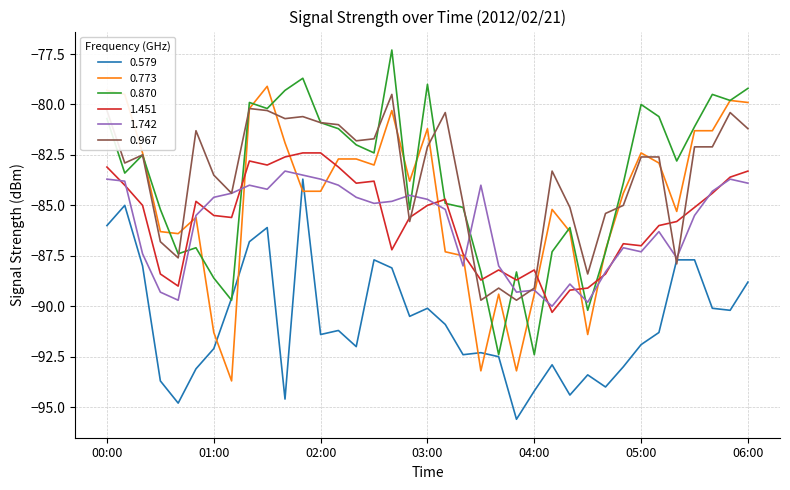

Reading left to right, extract all data points from this chart.

0.579: -86.0	-85.0	-88.0	-93.7	-94.8	-93.1	-92.1	-89.6	-86.8	-86.1	-94.6	-83.7	-91.4	-91.2	-92.0	-87.7	-88.1	-90.5	-90.1	-90.9	-92.4	-92.3	-92.5	-95.6	-94.2	-92.9	-94.4	-93.4	-94.0	-93.0	-91.9	-91.3	-87.7	-87.7	-90.1	-90.2	-88.8
0.773: -79.3	-79.5	-82.4	-86.3	-86.4	-85.6	-91.3	-93.7	-80.2	-79.1	-81.9	-84.3	-84.3	-82.7	-82.7	-83.0	-80.3	-83.8	-81.2	-87.3	-87.5	-93.2	-89.4	-93.2	-89.4	-85.2	-86.3	-91.4	-87.2	-84.4	-82.4	-82.9	-85.3	-81.3	-81.3	-79.8	-79.9
0.870: -80.7	-83.4	-82.5	-85.2	-87.4	-87.1	-88.6	-89.7	-79.9	-80.2	-79.3	-78.7	-80.9	-81.2	-82.0	-82.4	-77.3	-85.2	-79.0	-84.9	-85.1	-88.3	-92.4	-88.3	-92.4	-87.3	-86.1	-90.2	-87.3	-83.9	-80.0	-80.6	-82.8	-81.1	-79.5	-79.8	-79.2
1.451: -83.1	-84.0	-85.0	-88.4	-89.0	-84.8	-85.5	-85.6	-82.8	-83.0	-82.6	-82.4	-82.4	-83.1	-83.9	-83.8	-87.2	-85.6	-85.0	-84.7	-87.4	-88.7	-88.2	-88.7	-88.2	-90.3	-89.2	-89.1	-88.4	-86.9	-87.0	-86.0	-85.8	-85.1	-84.4	-83.6	-83.3
1.742: -83.7	-83.8	-87.4	-89.3	-89.7	-85.5	-84.6	-84.4	-84.0	-84.2	-83.3	-83.5	-83.7	-84.0	-84.6	-84.9	-84.8	-84.5	-84.7	-85.2	-88.0	-84.0	-88.0	-89.3	-89.2	-90.0	-88.9	-89.8	-88.3	-87.1	-87.3	-86.3	-87.6	-85.5	-84.3	-83.7	-83.9
0.967: -80.3	-82.9	-82.5	-86.8	-87.6	-81.3	-83.5	-84.4	-80.2	-80.3	-80.7	-80.6	-80.9	-81.0	-81.8	-81.7	-79.5	-85.8	-82.1	-80.4	-84.9	-89.7	-89.1	-89.7	-89.1	-83.3	-85.1	-88.4	-85.4	-85.0	-82.6	-82.6	-87.9	-82.1	-82.1	-80.4	-81.2